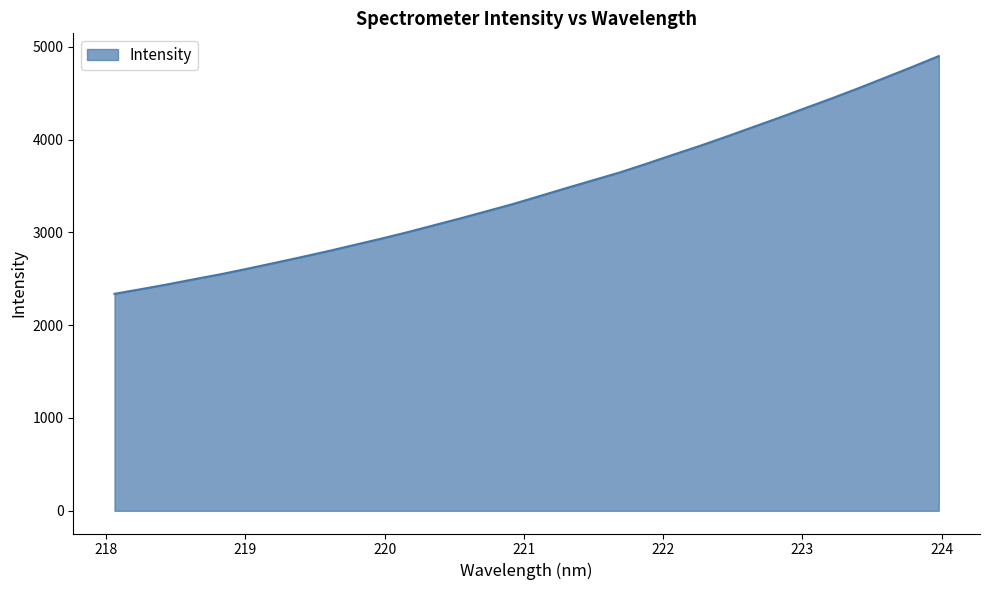

What is the average value?

3446.9